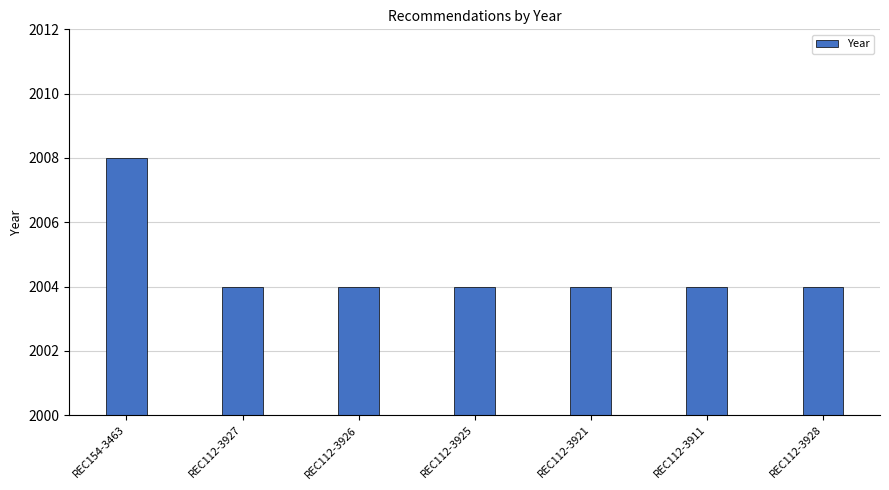

What is the sum of the values at REC154-3463 and REC112-3926?

4012